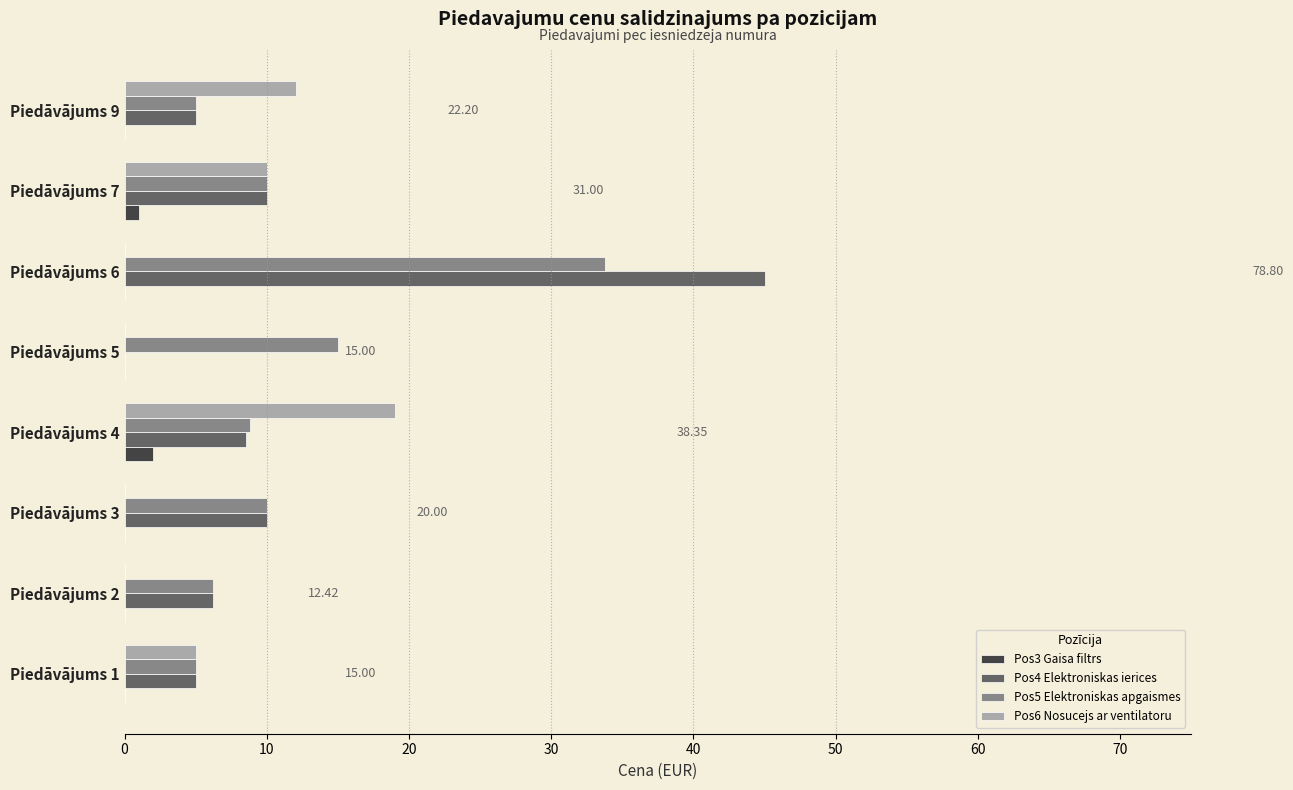

At which category is the sum across all series the highest?

Piedāvājums 6